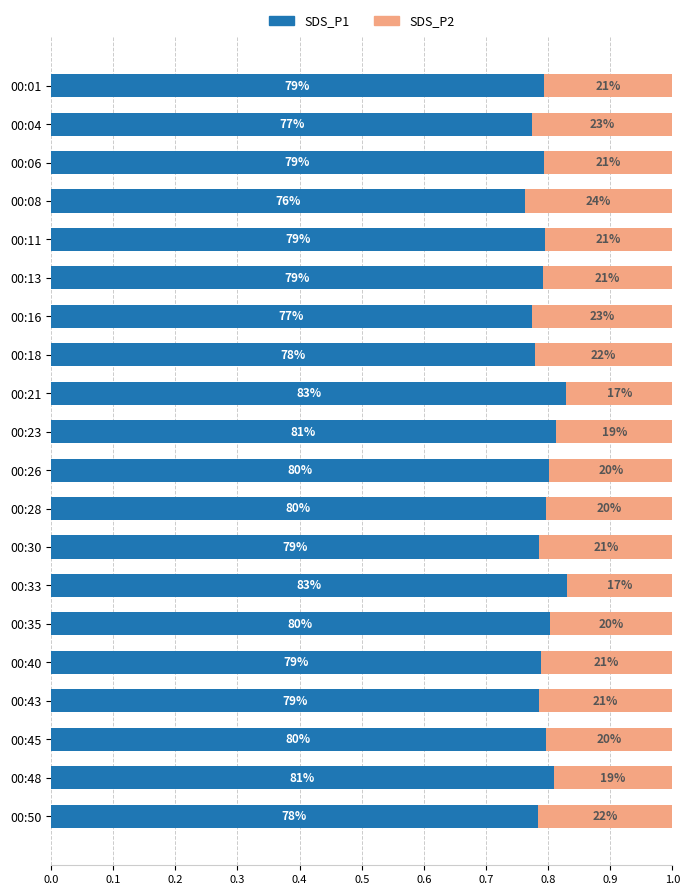

What are all the series names shown in the legend?

SDS_P1, SDS_P2